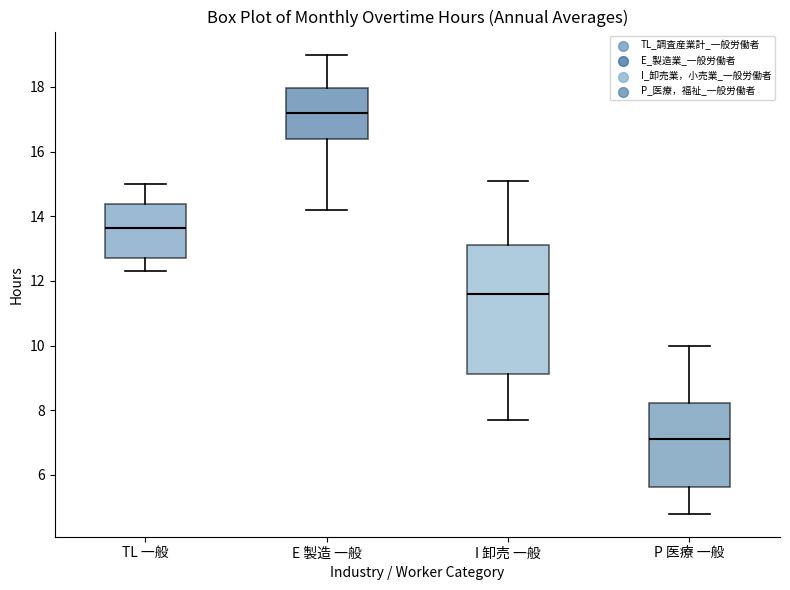

Which box's median line is the highest?

E 製造 一般